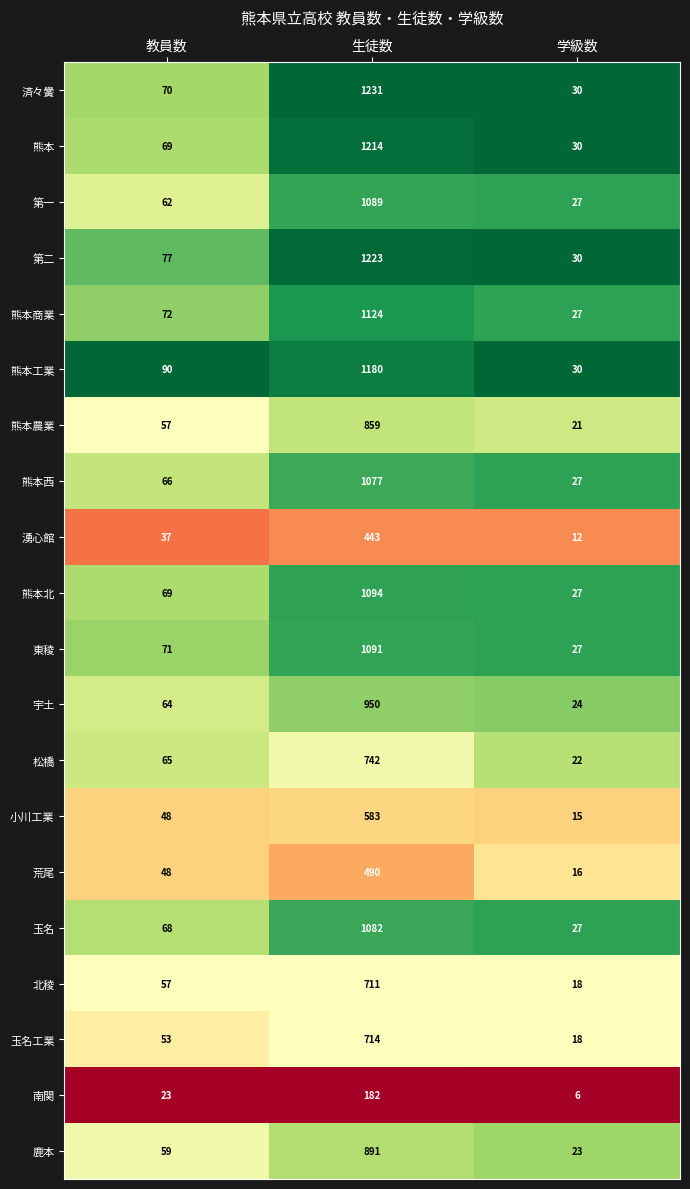

What is the sum of all 第一 values?

1178